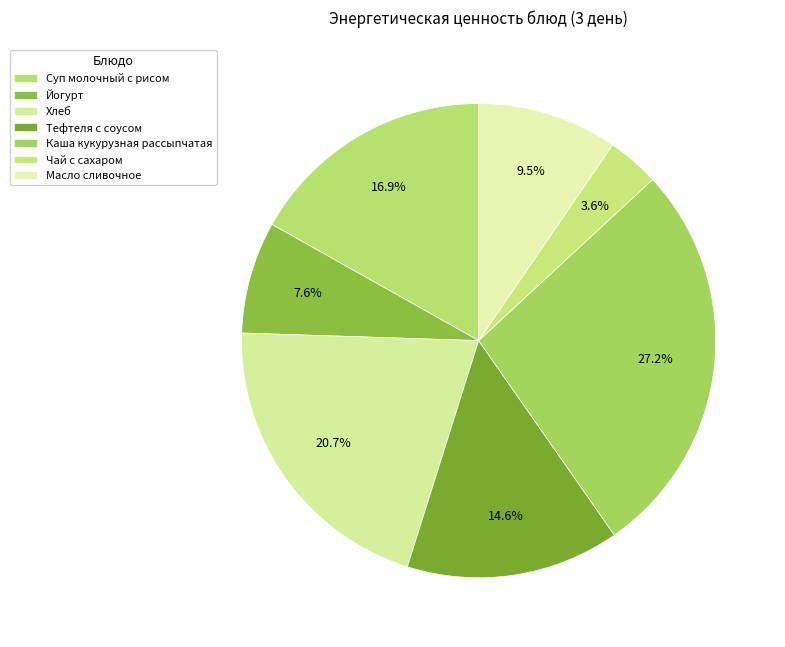

How many segments does this pie chart have?

7